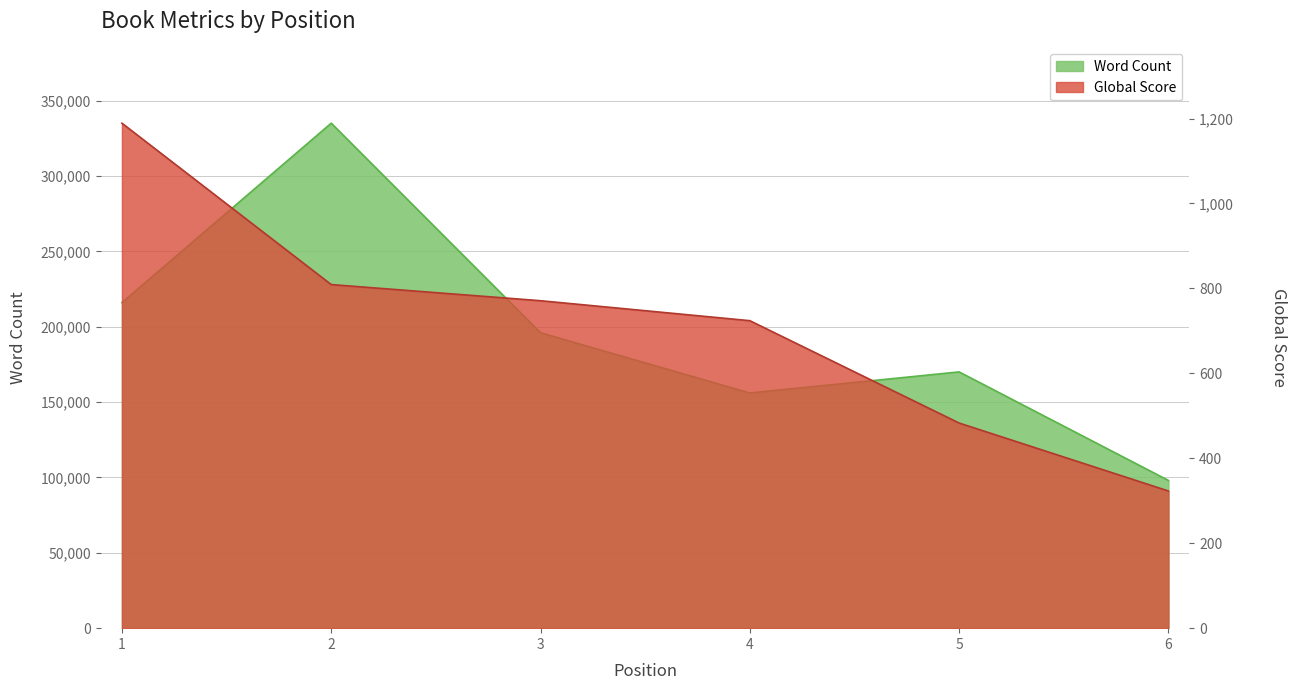

Is the value of Word Count at 2 greater than the value of Global Score at 3?

Yes